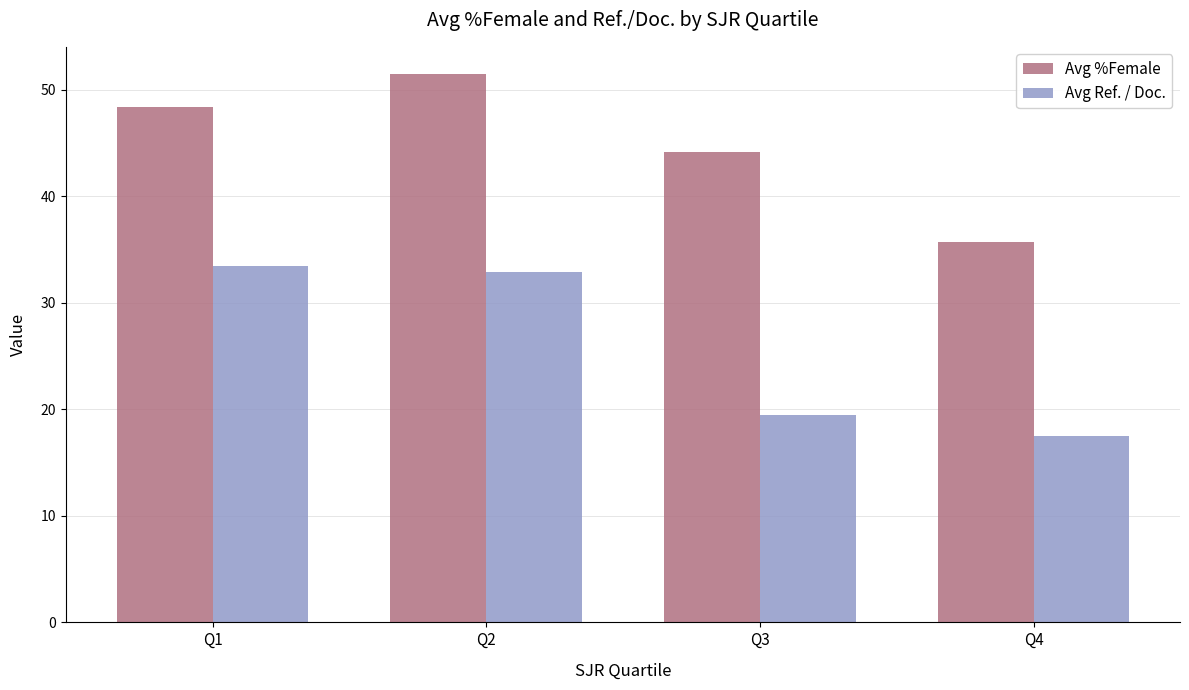

The value of Avg Ref. / Doc. at Q4 is 17.5. True or false?

True